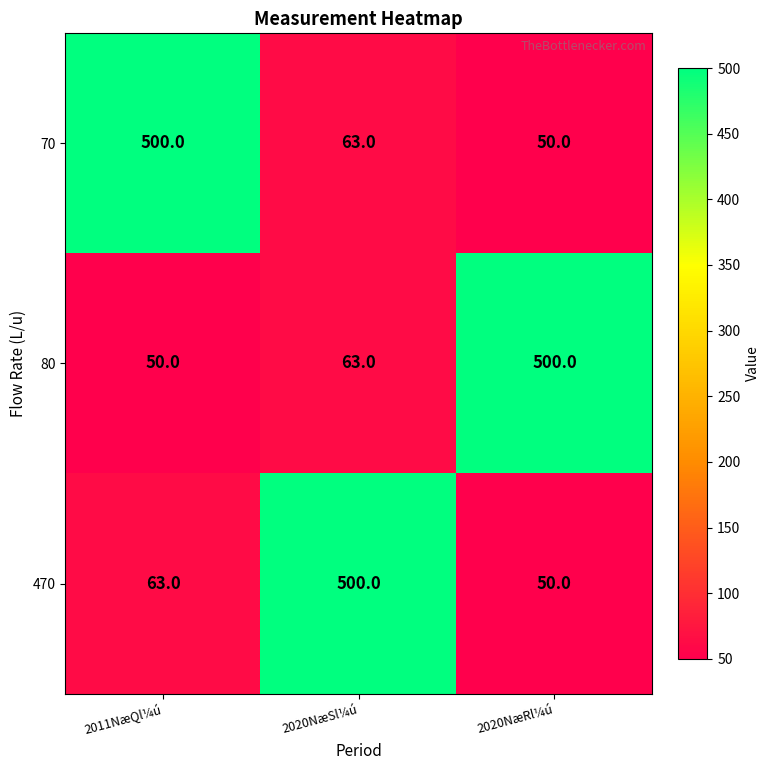

At which label is 70 closest to 275?

2020NæSl¼ú